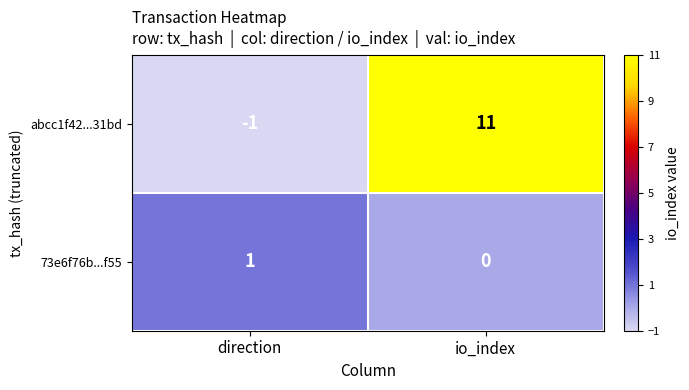

At how many categories does at least one series exceed 6?

1